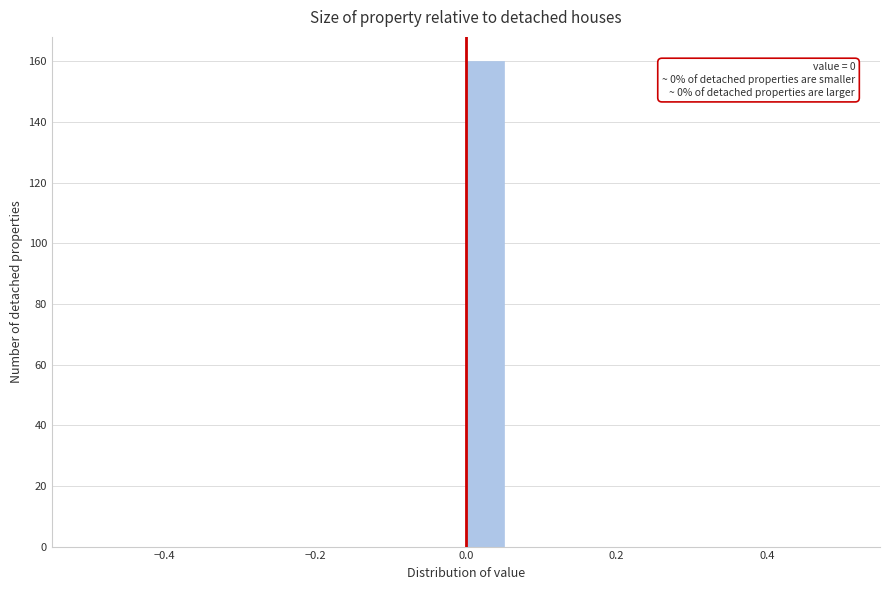

Around what value on the x-axis is the tallest bar? Give the approximate position of its centre, as read against the axis.

0.02